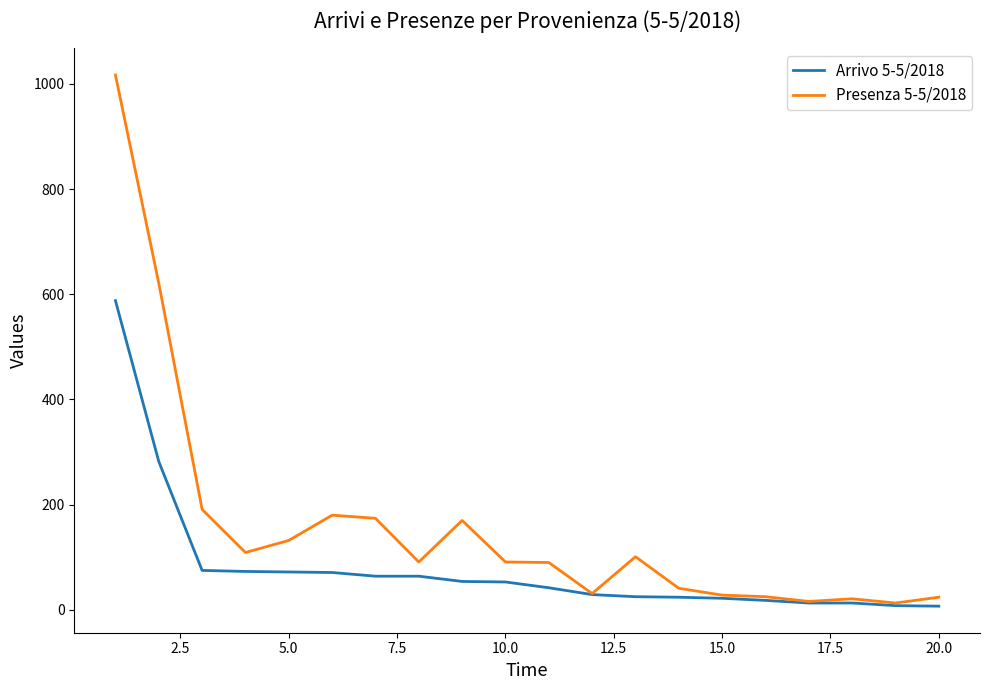

What is the greatest value displayed?

1017